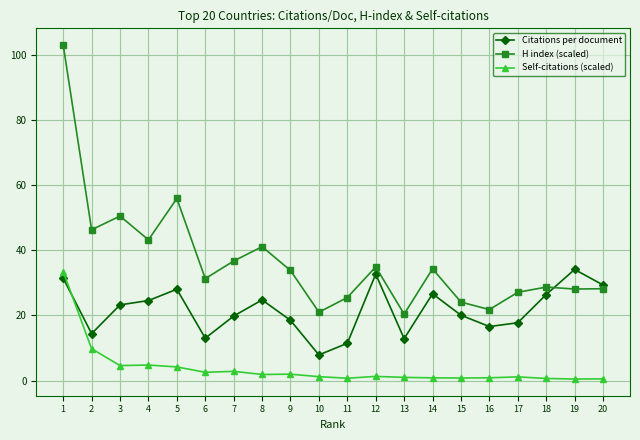

How many categories are shown in the chart?

20